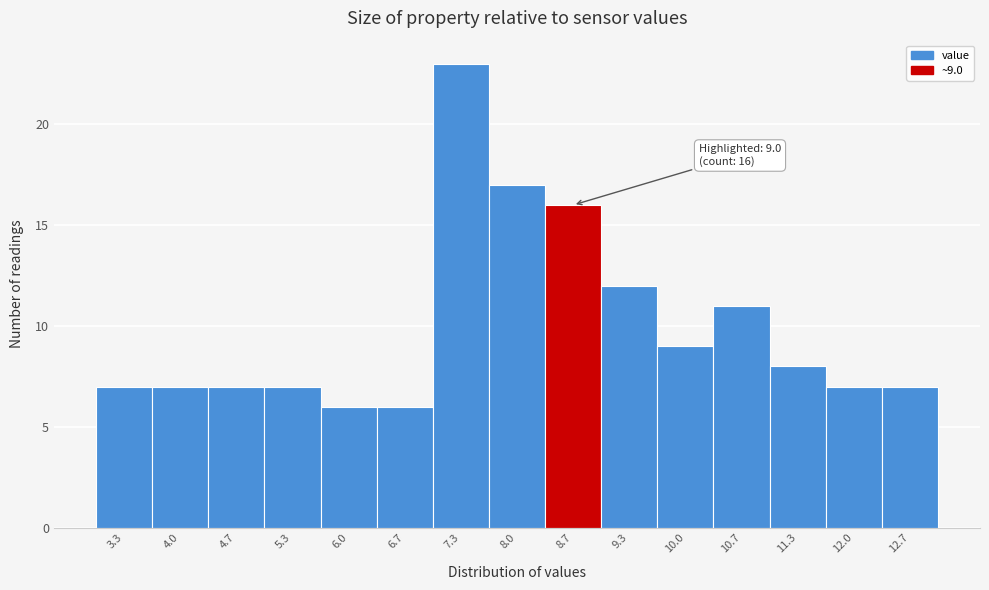

Over which range of the x-axis is the bar tallest?

7.0 to 7.7